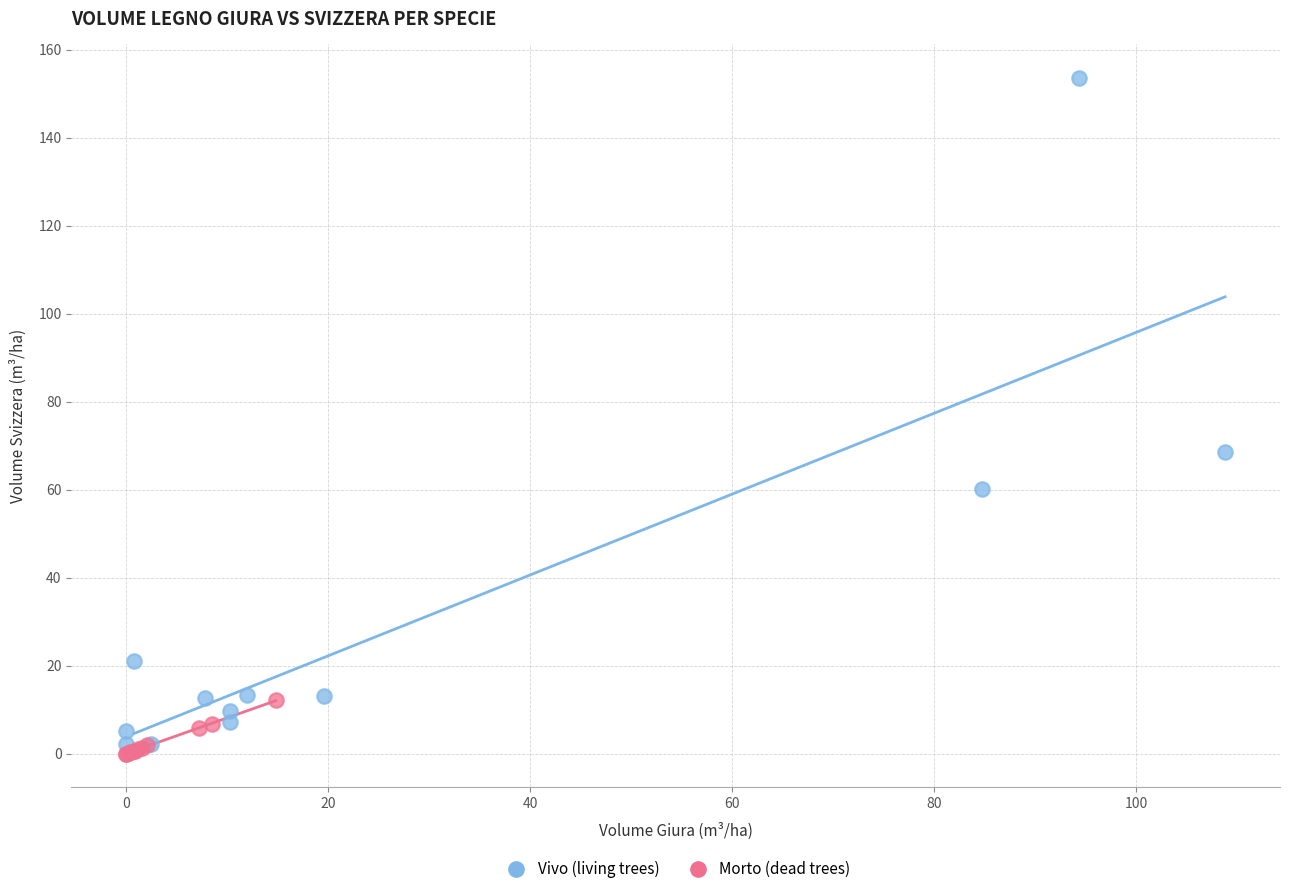

Which series reaches the minimum Y coordinate?

Morto (dead trees)